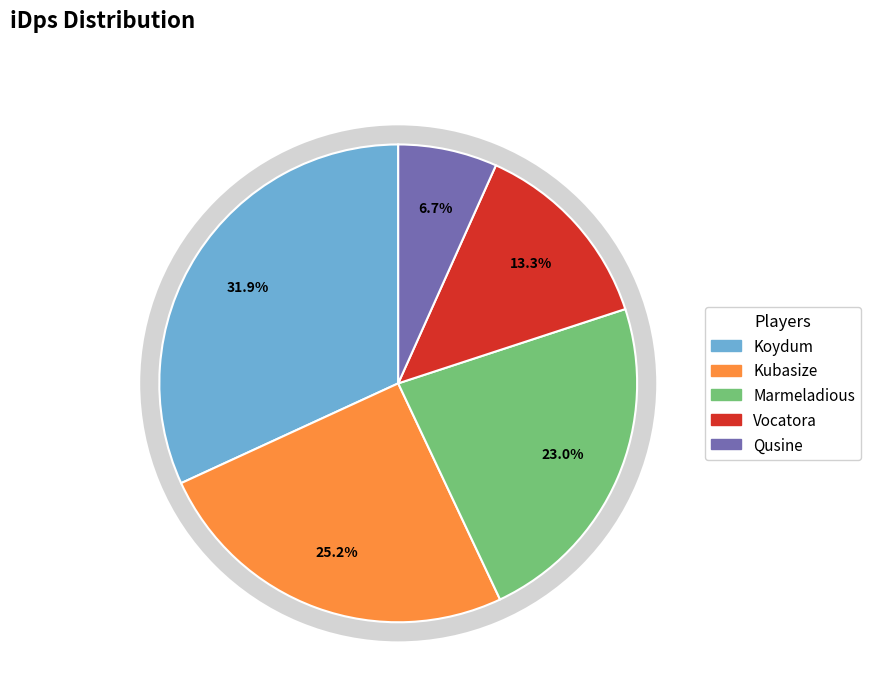

How many slices are in this pie chart?

5